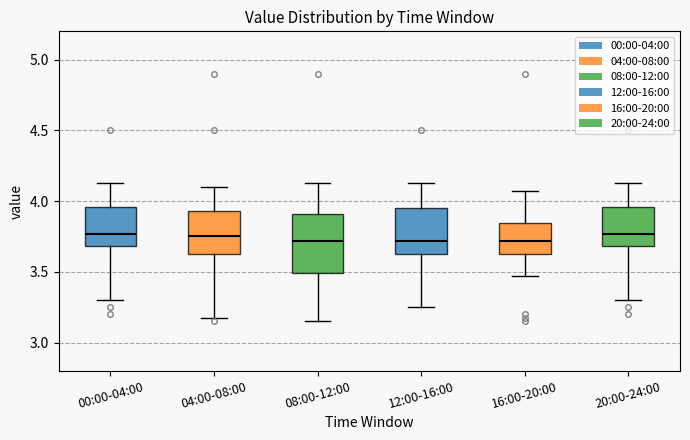

Where does the upper whisker of the box for 04:00-08:00 end on the y-axis? The values are not printed on the chart, so give them approximately, as read against the axis.

4.10